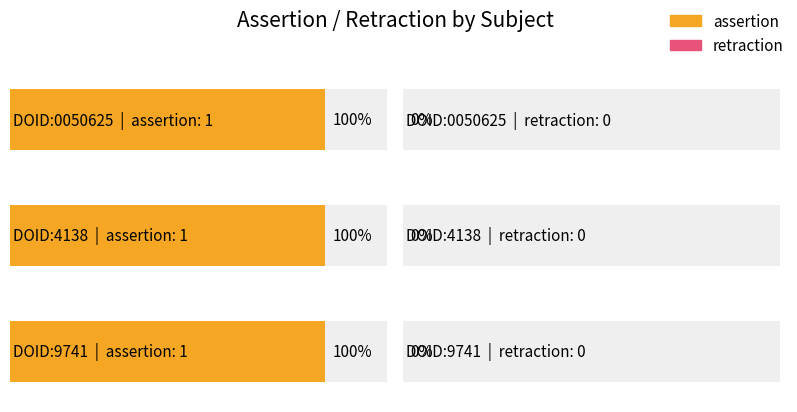

Rank the categories by assertion value from highest to lowest.

DOID:0050625, DOID:4138, DOID:9741